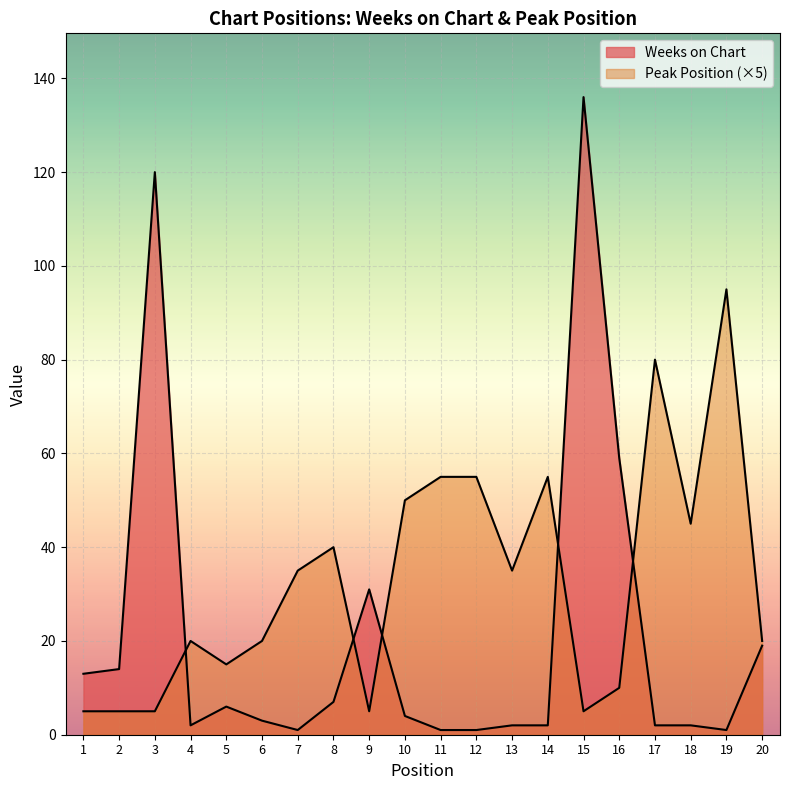

What value does the Weeks on Chart series have at 8, to the nearest 5?

5